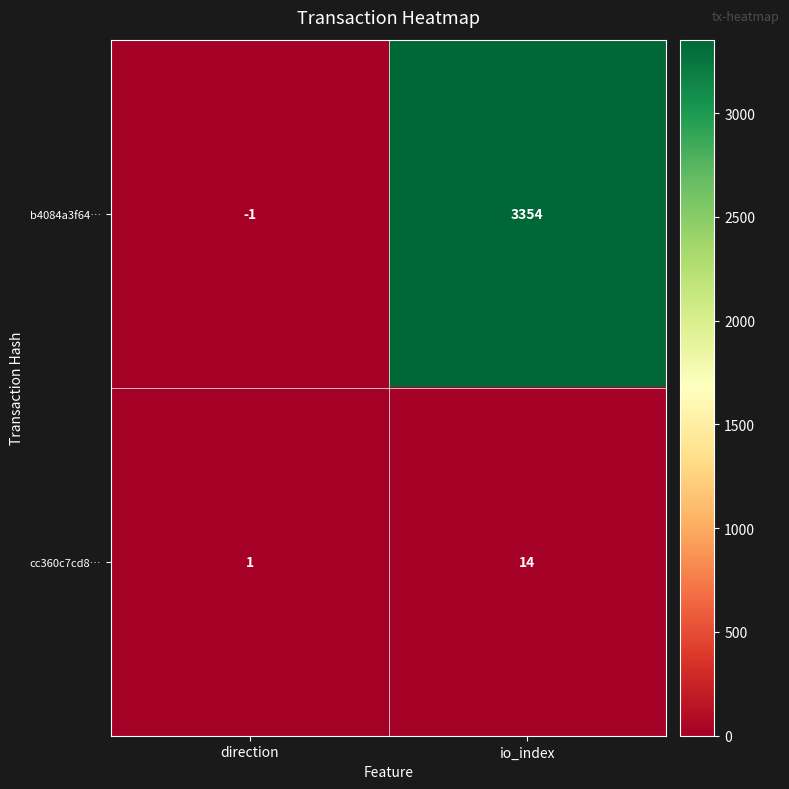

Is the value of b4084a3f64… at direction greater than the value of cc360c7cd8… at io_index?

No